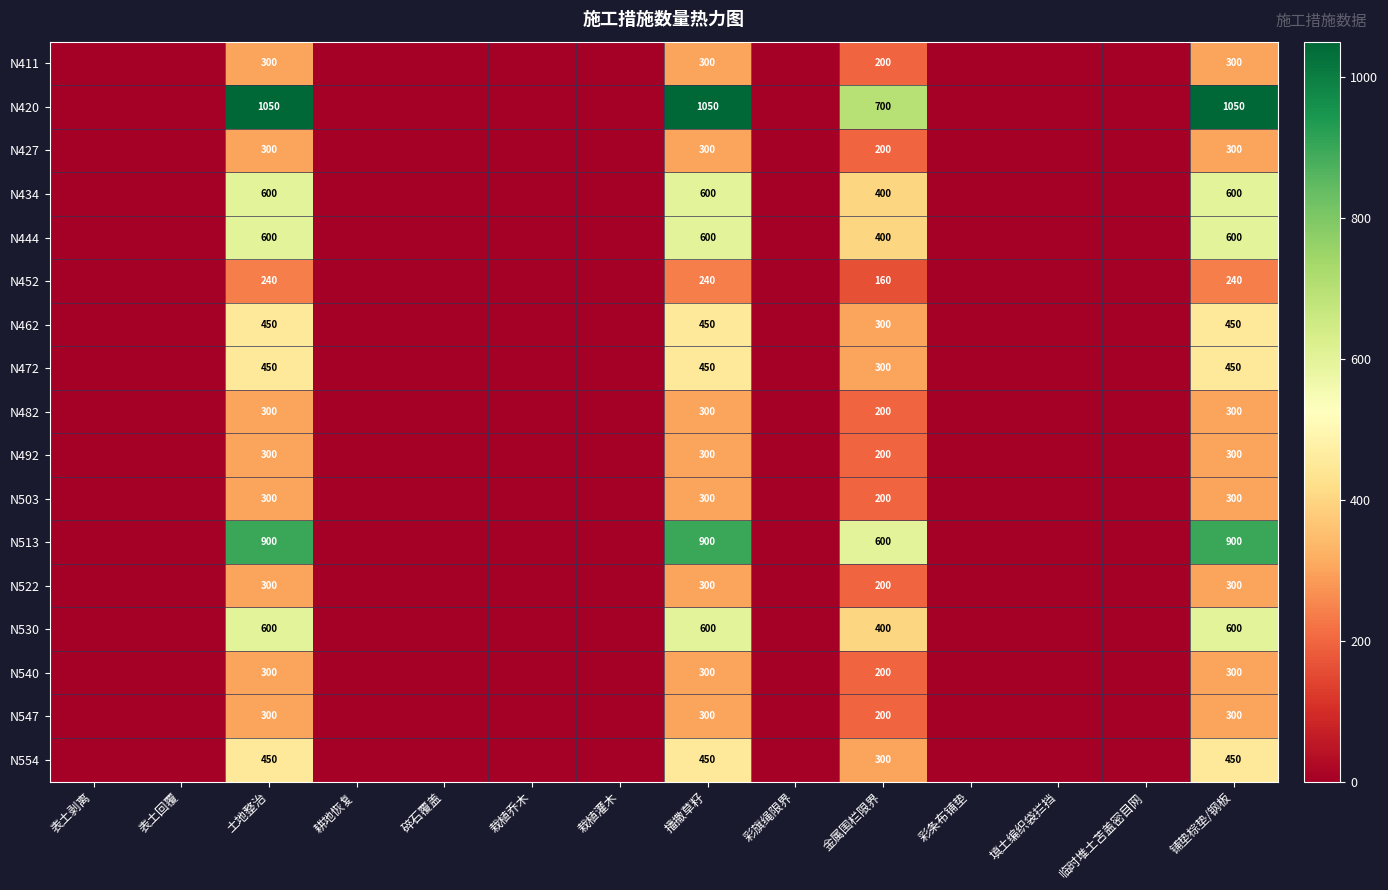

What is the difference between the highest and lowest values at 播撒草籽?

810